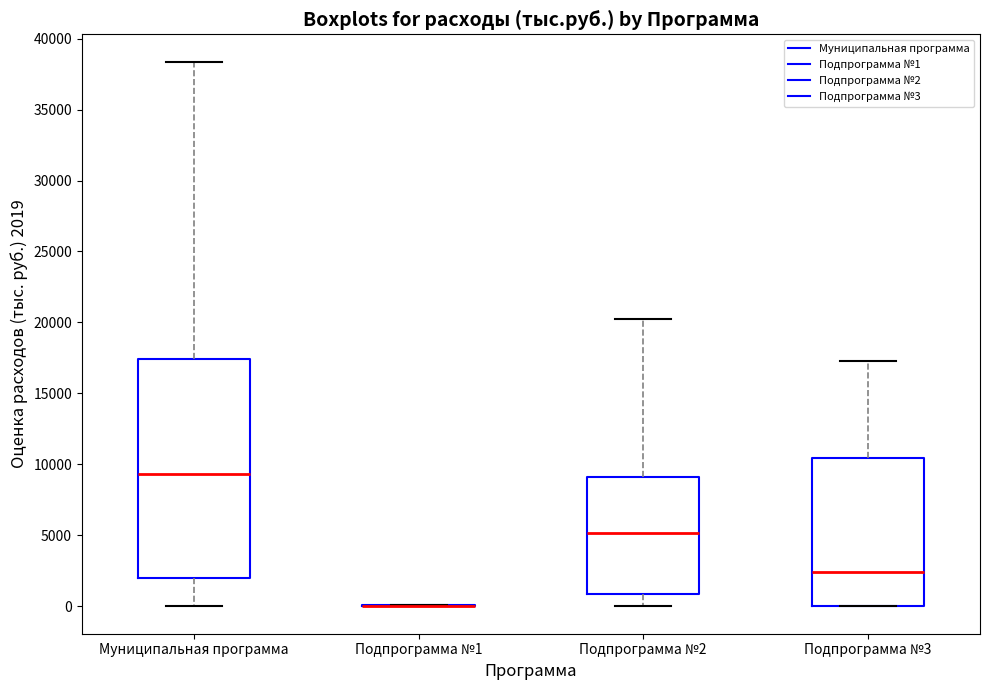

Comparing the boxes themselves (not the whiskers), which one is the tallest?

Муниципальная программа